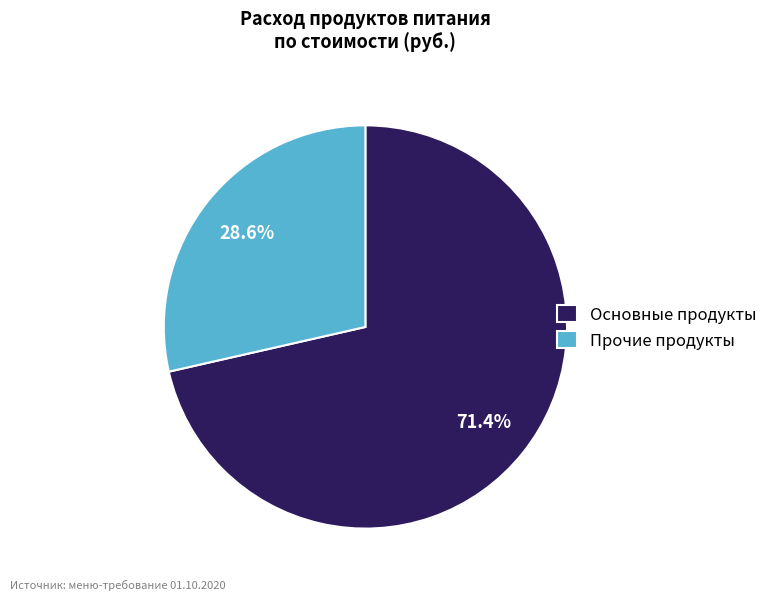

How much of the chart is everything except Основные продукты?

28.6%